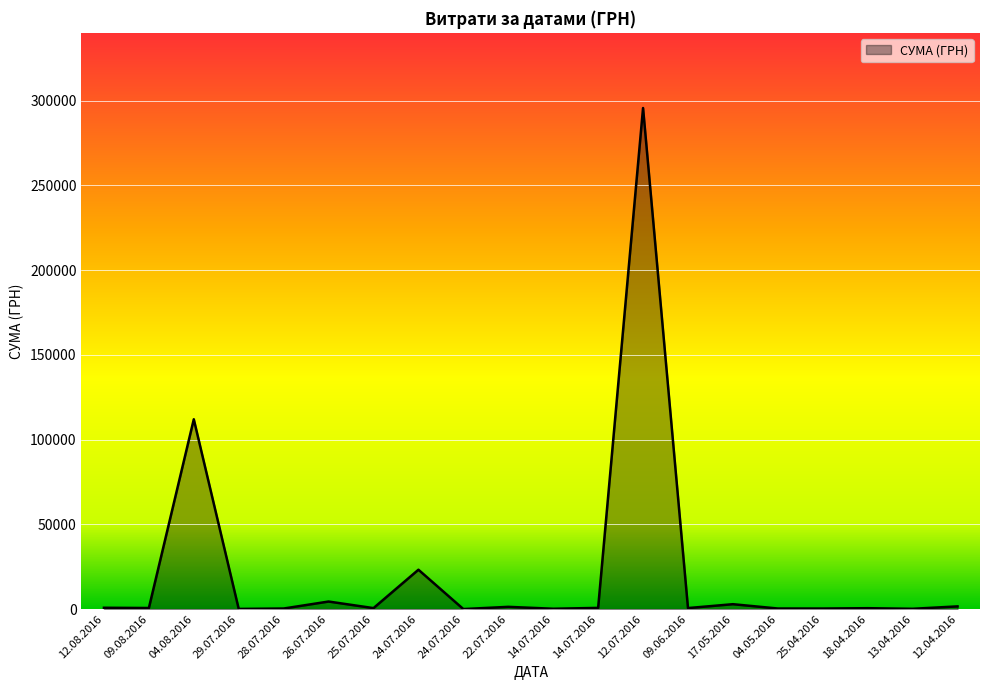

How many points are lower than both their immediate neighbors (excluding endpoints)?

8